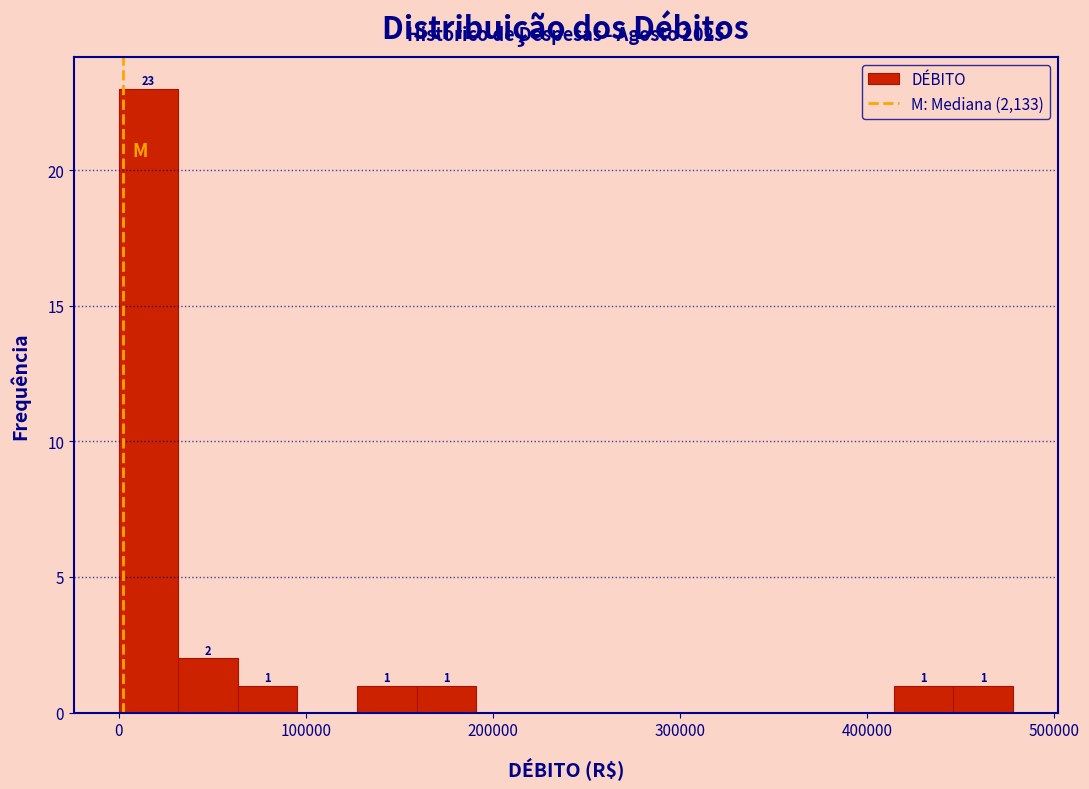

Around what value on the x-axis is the tallest bar? Give the approximate position of its centre, as read against the axis.

20000